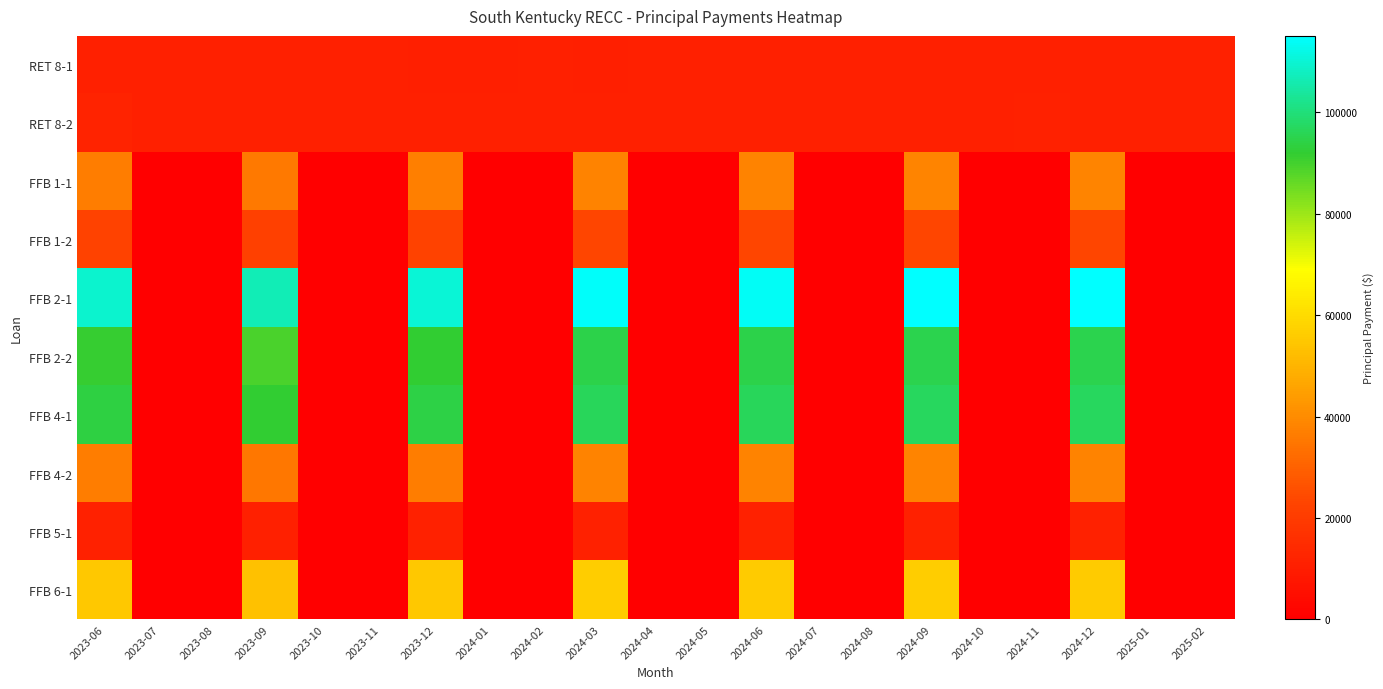

At which category is the sum across all series the highest?

2024-09